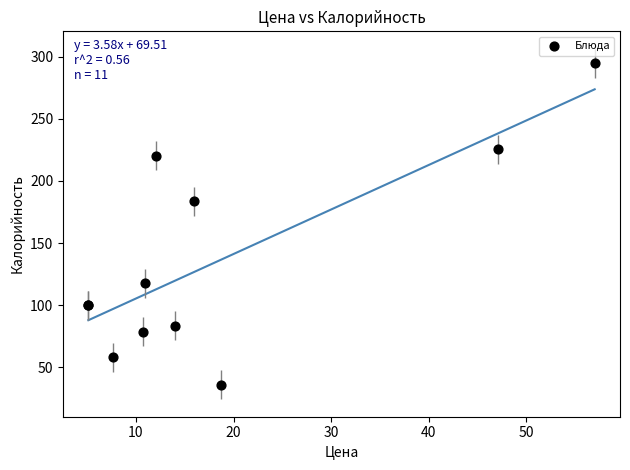

What Y value in the scatter plot is closest to 165?

183.6